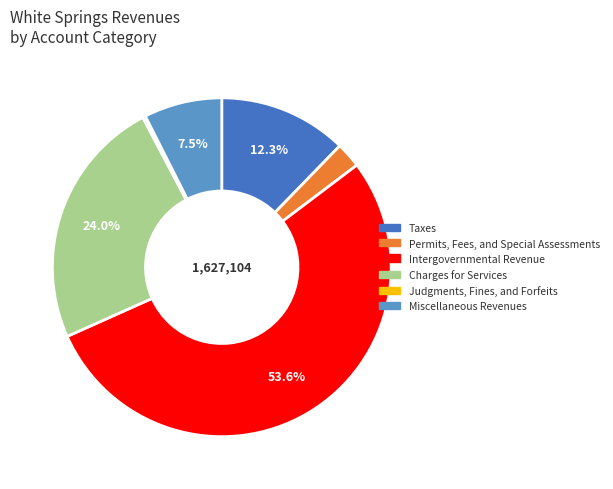

What is the ratio of the value at Taxes to the value at Charges for Services?

0.5